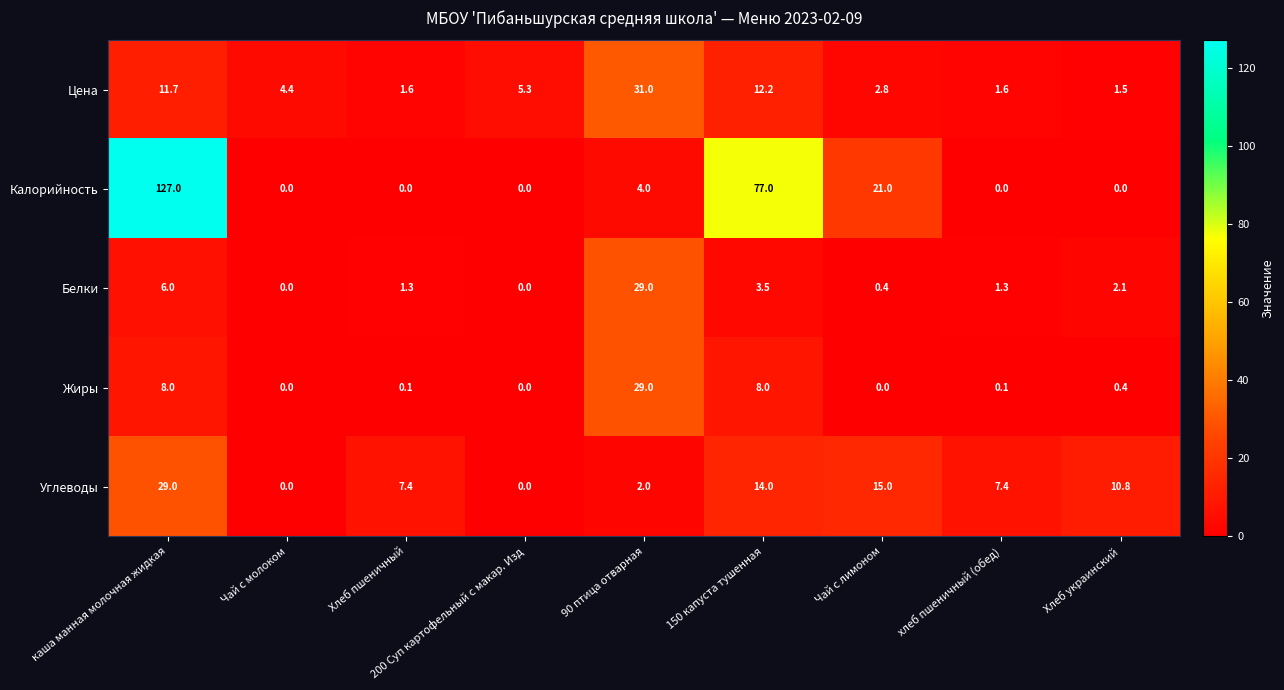

Which series changed the most between Чай с молоком and Хлеб украинский?

Углеводы